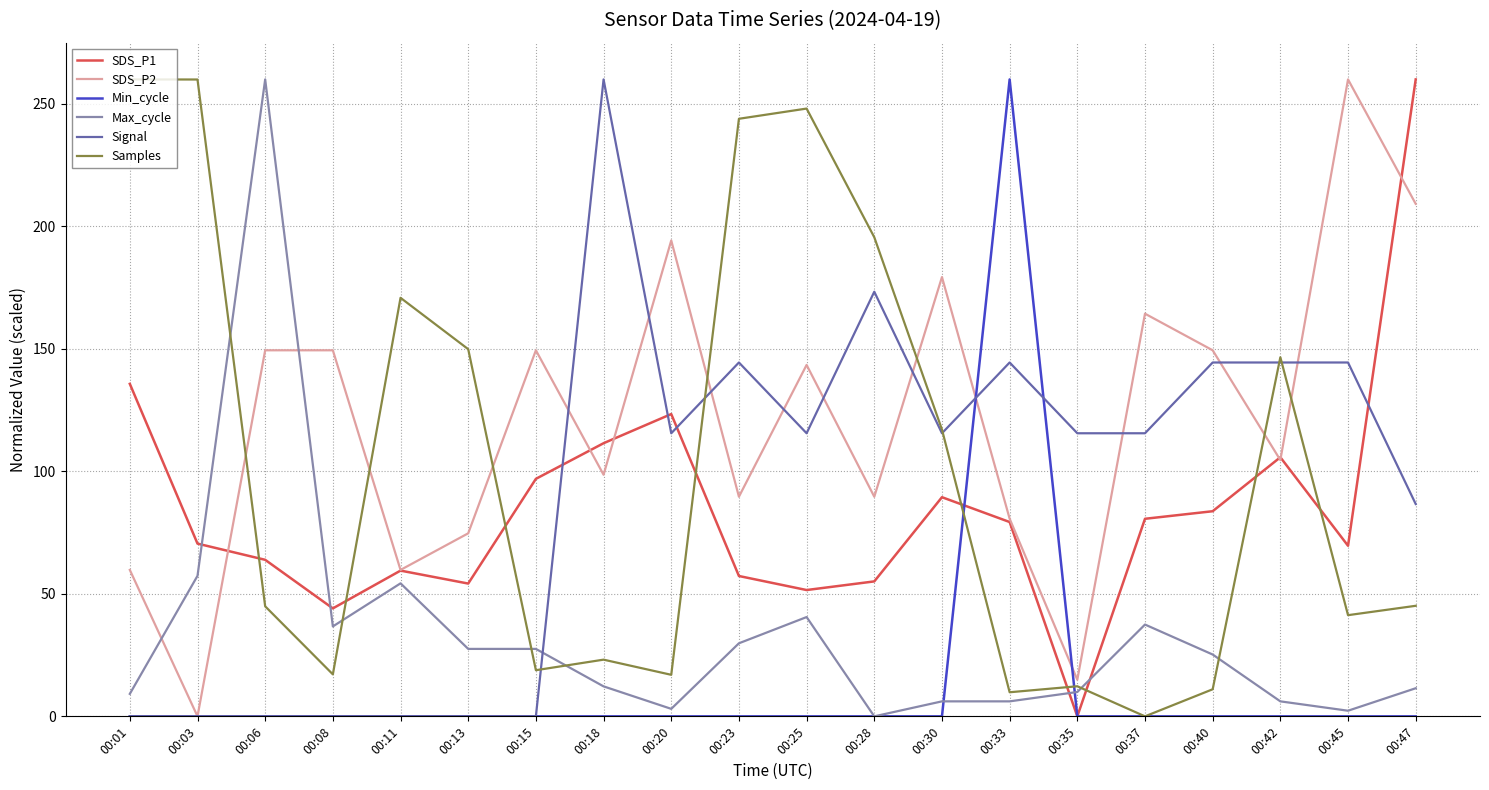

Count the number of categories in the chart.

20